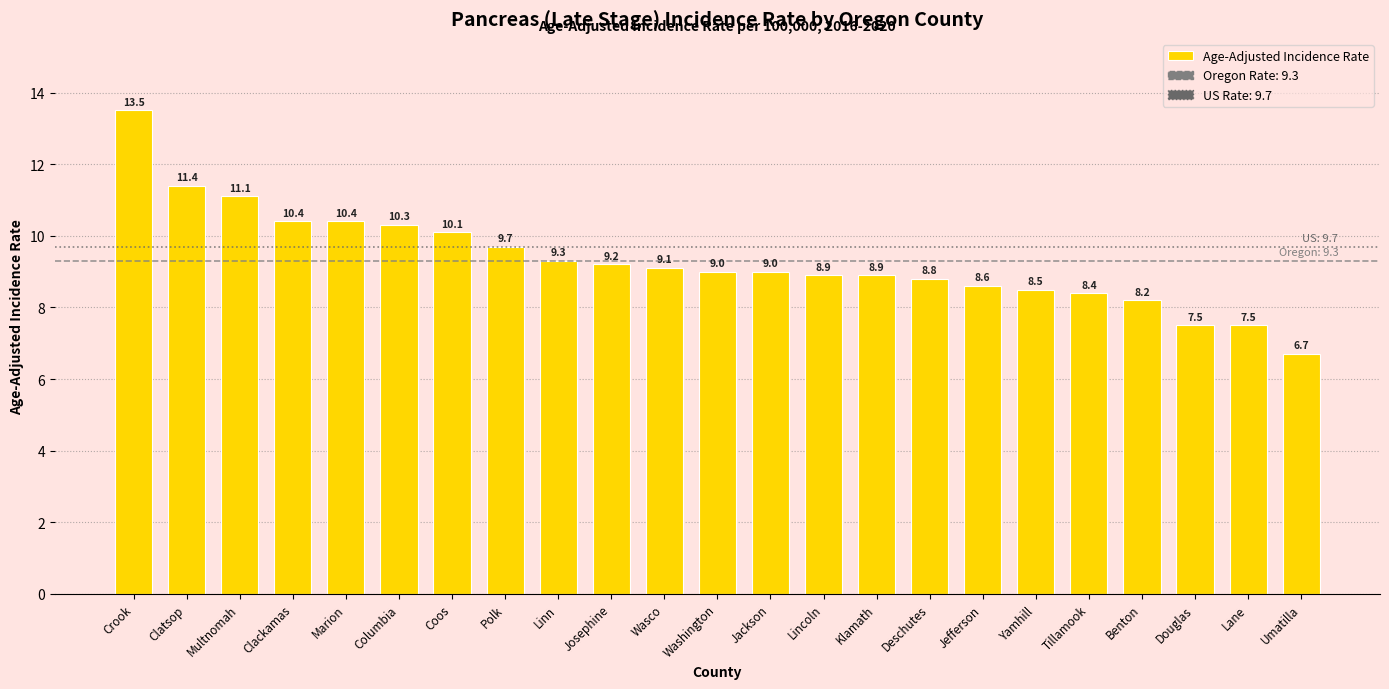

How many categories are shown in the chart?

23